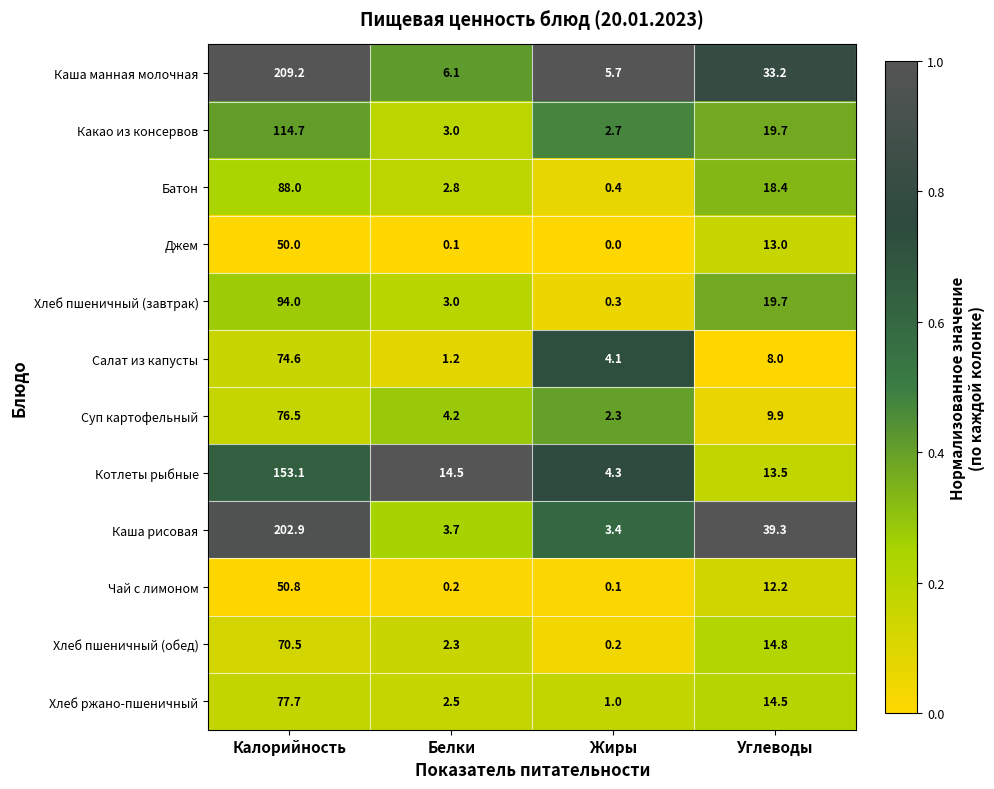

What is the maximum value shown in the chart?

209.2